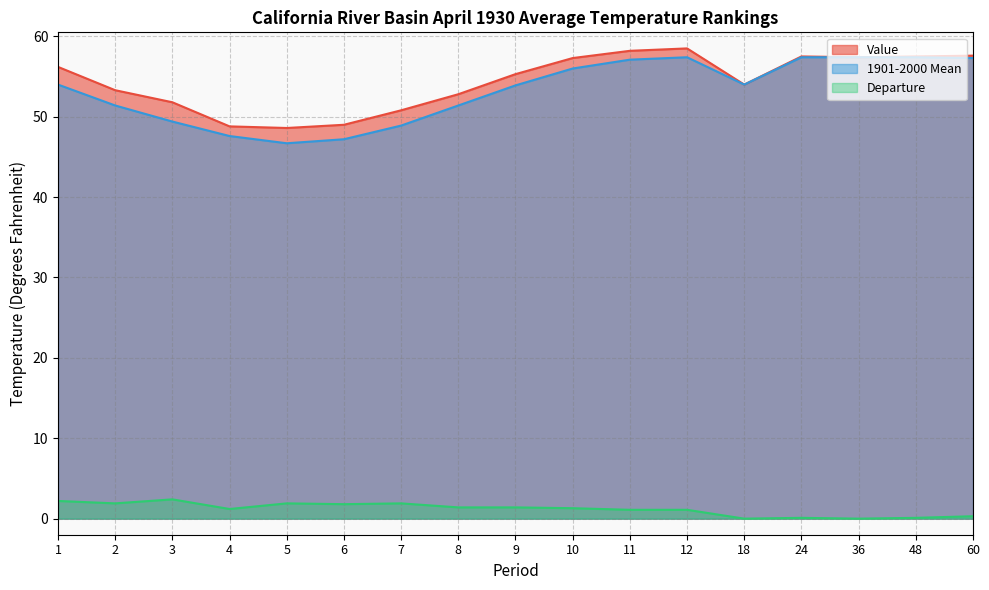

What is the total value across all series at 8?

105.6